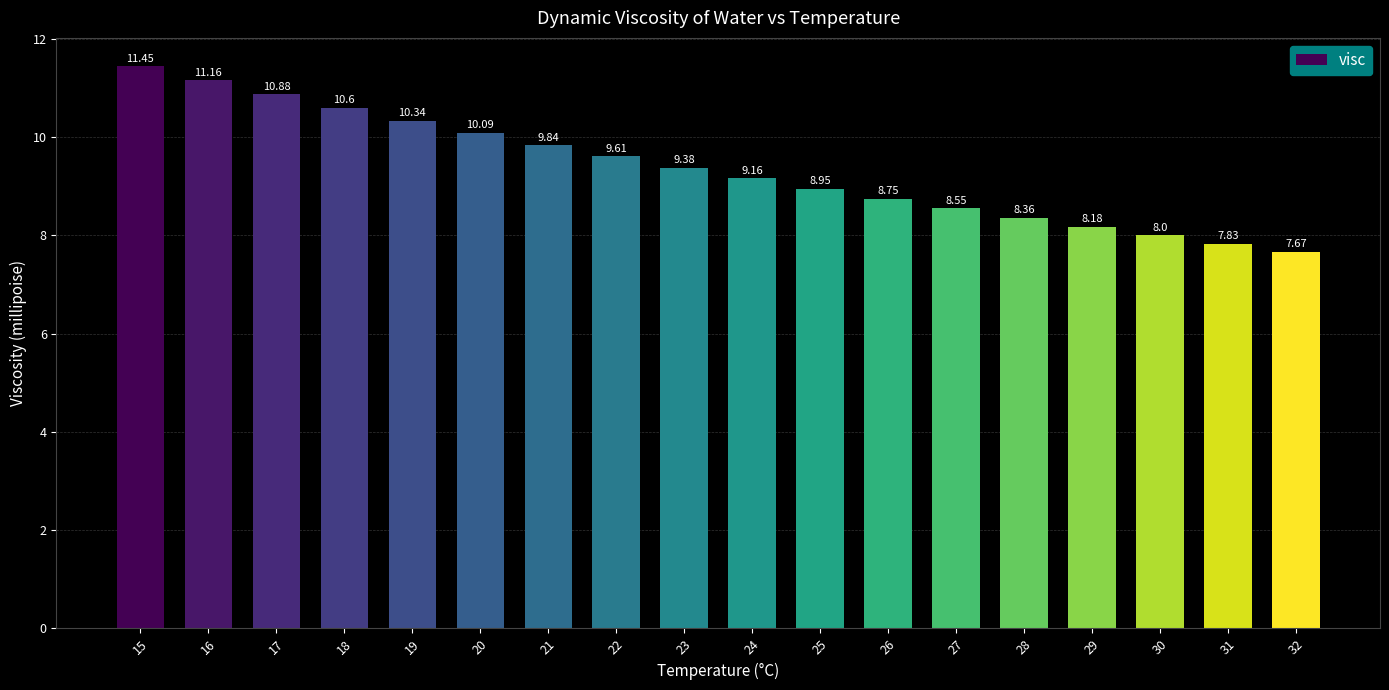

True or false: the data shows 10.1 at 20.

True